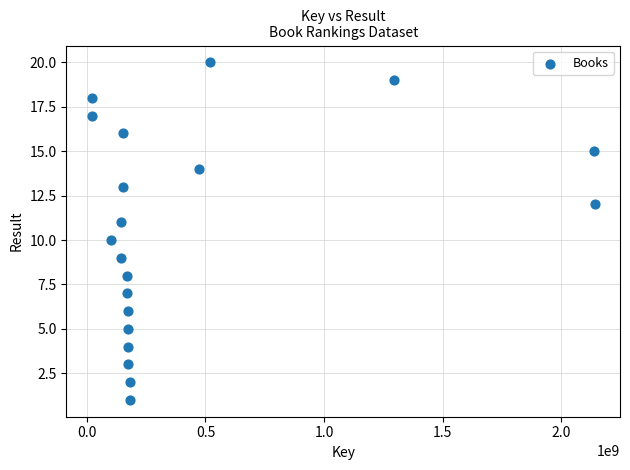

What is the range of Y values (max minus min)?

19